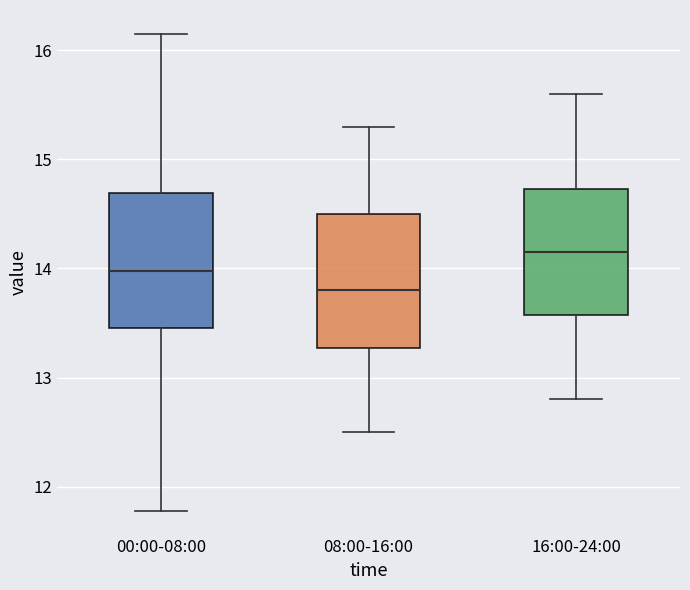

Reading left to right, read every box against the y-axis: the position of its median line, the range the box covers, and the ends of its whiskers. The values are not printed on the chart, so give them approximately, as read against the axis.

00:00-08:00: median 14.0, box 13.5 to 14.7, whiskers 11.8 to 16.2
08:00-16:00: median 13.8, box 13.3 to 14.5, whiskers 12.5 to 15.3
16:00-24:00: median 14.2, box 13.6 to 14.7, whiskers 12.8 to 15.6